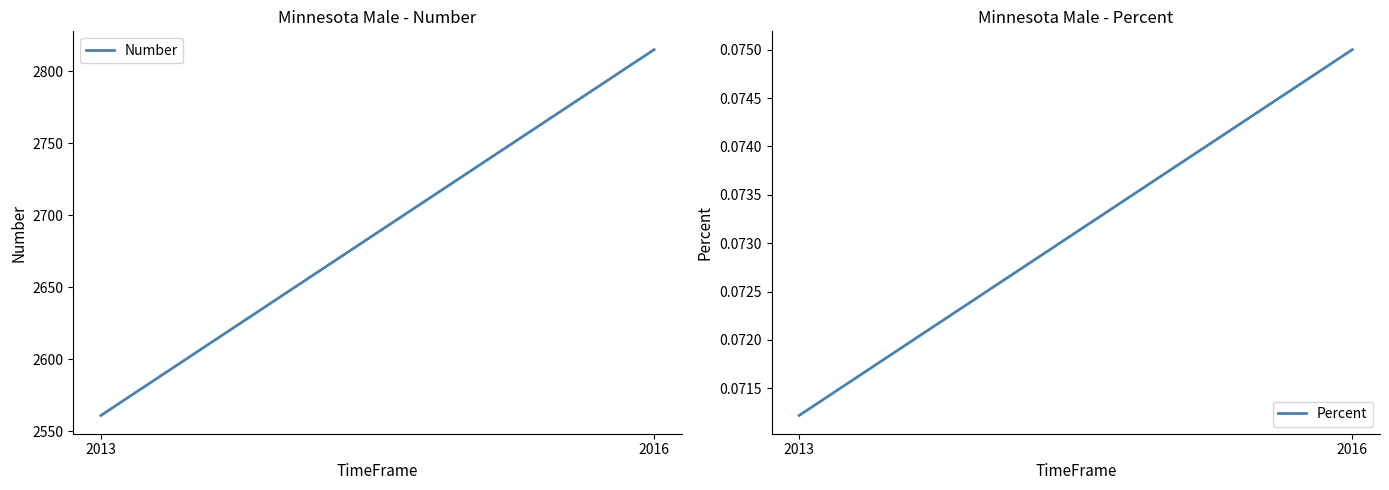

Which series has the largest range (max minus min)?

Number